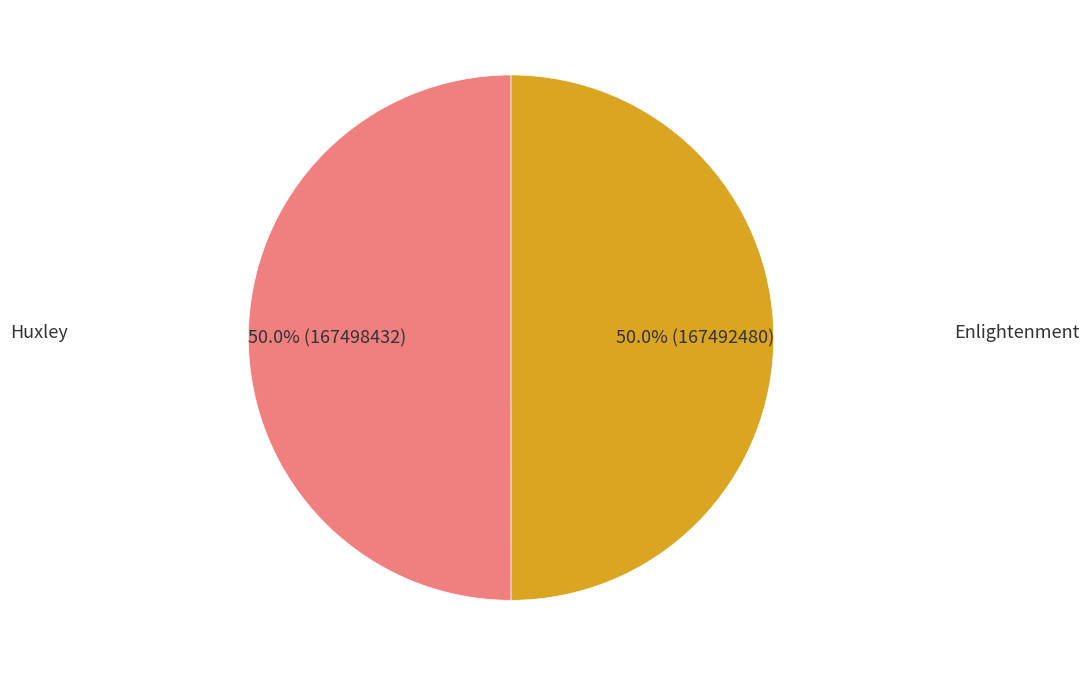

What is the largest slice in the pie chart?

Huxley